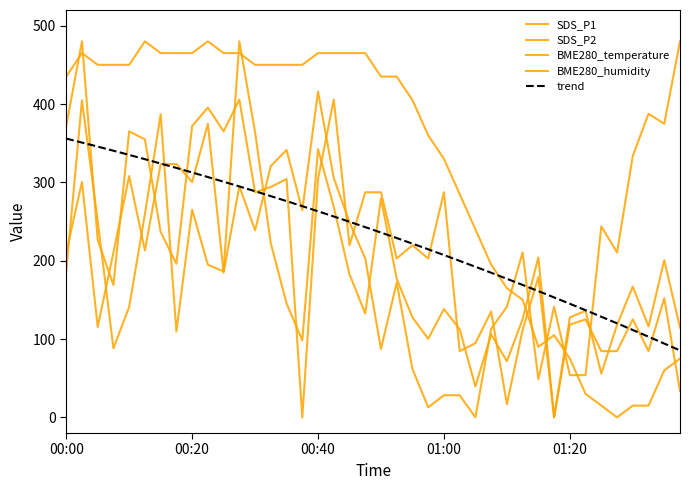

What position from the right is 00:25?

30